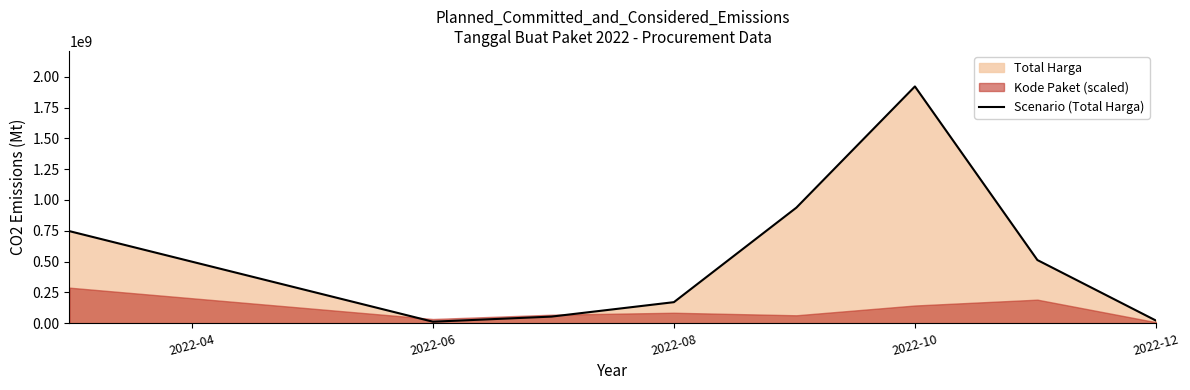

How many data points are above 512447245?

3